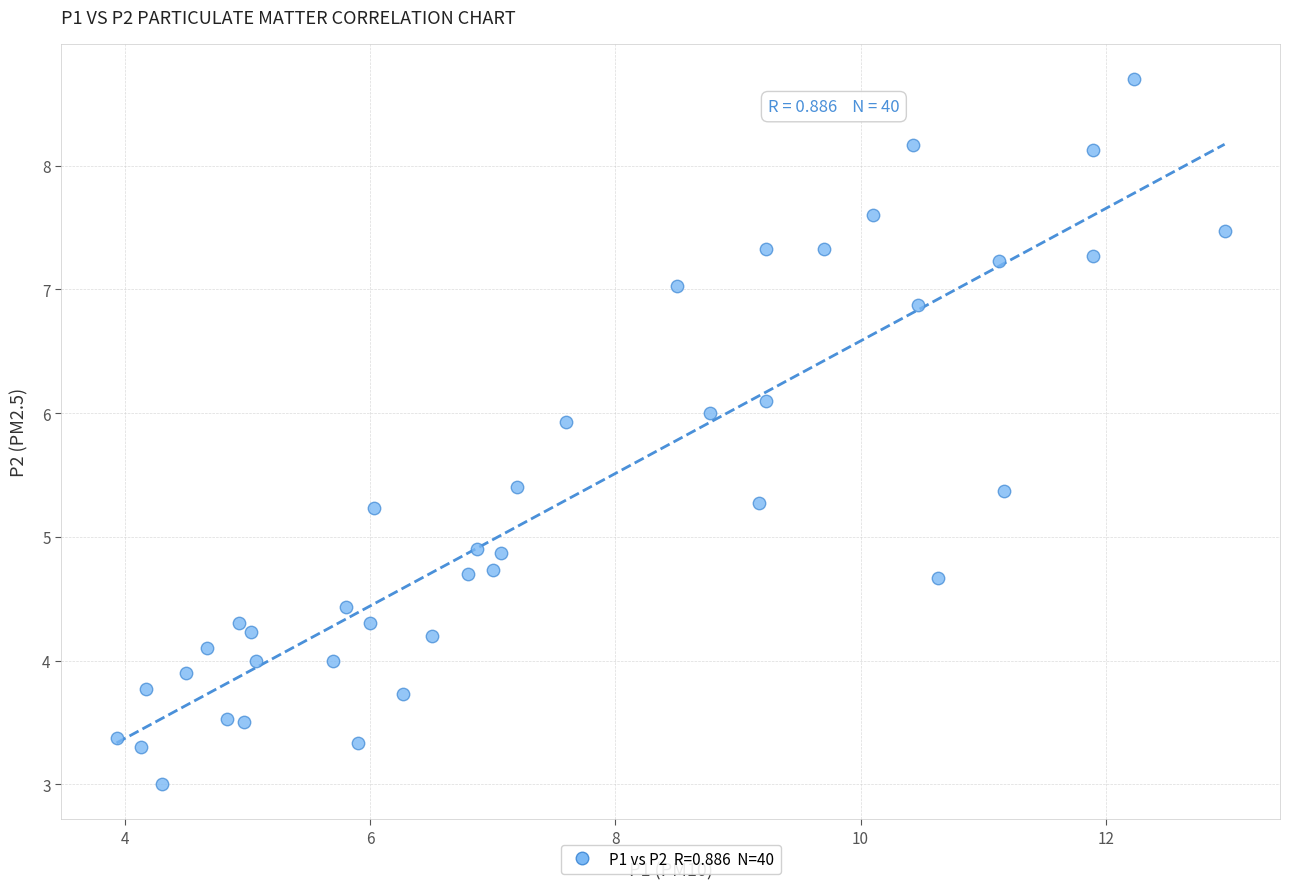

What is the range of X values (max minus min)?

9.0